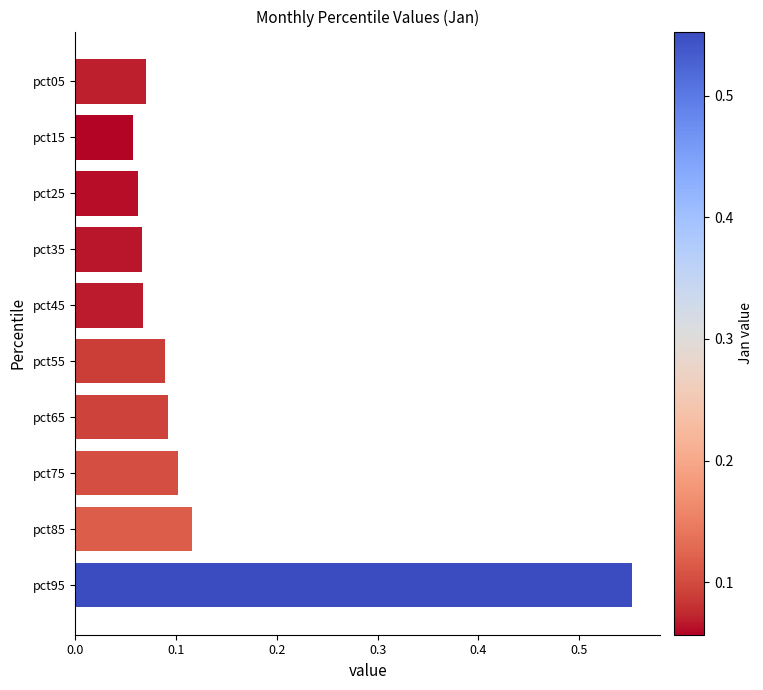

Which category has the highest value across all series?

pct95